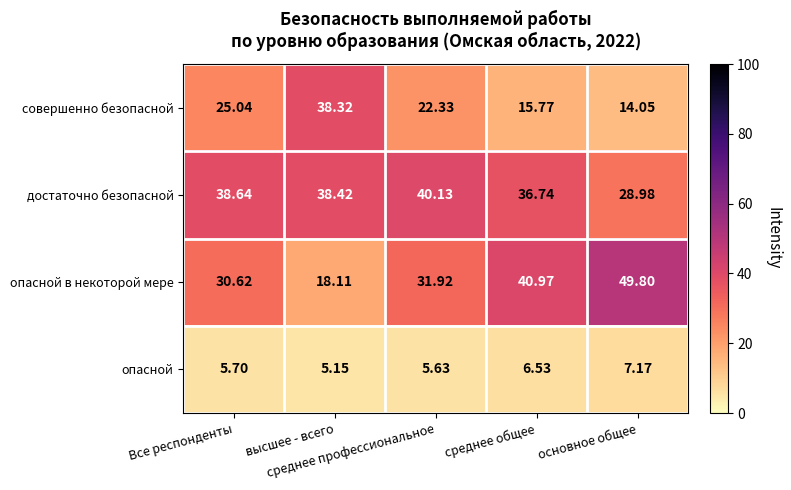

Which series has the largest total across all categories?

достаточно безопасной